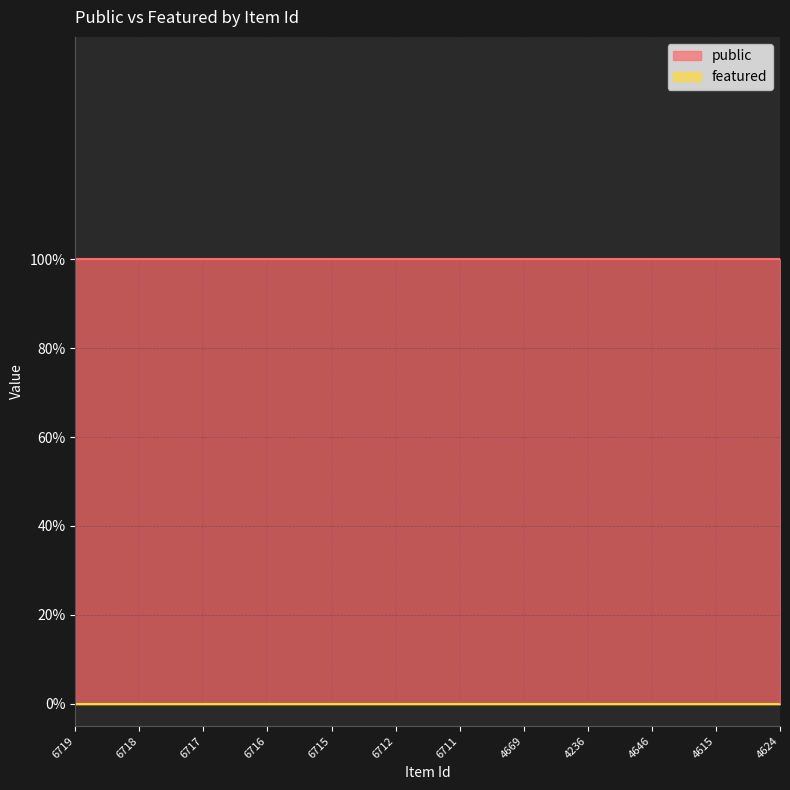

What position from the left is 6715?

5